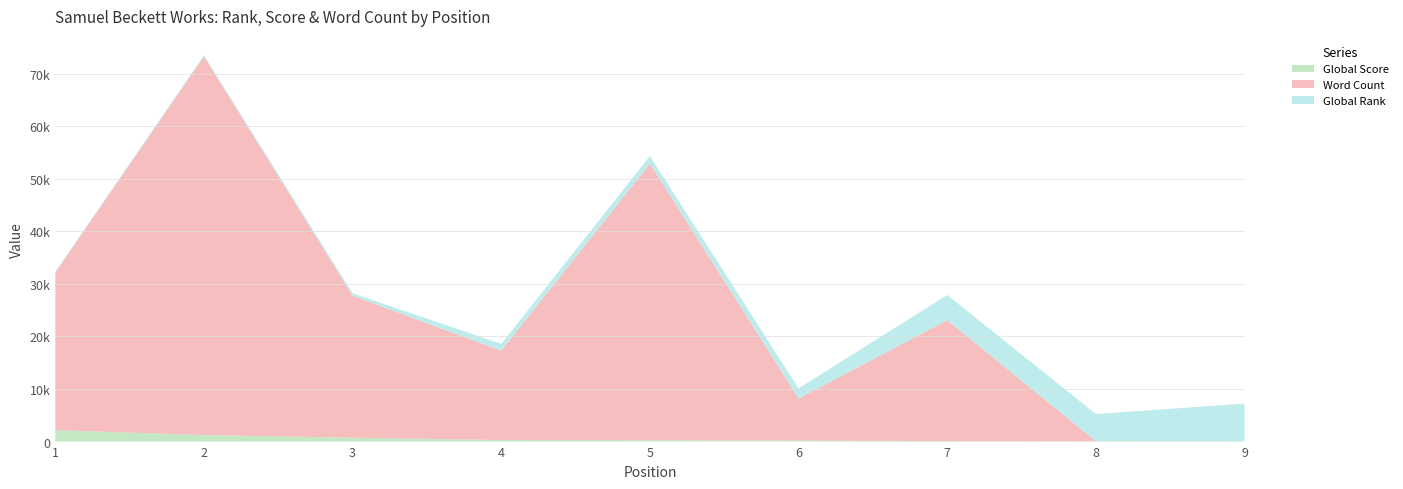

Reading right to left, transcribe all the data shown in this chart.

Global Score: 9=45	8=79	7=87	6=198	5=261	4=296	3=734	2=1244	1=2175
Global Rank: 9=7176	8=5157	7=4787	6=1924	5=1433	4=1280	3=471	2=244	1=96
Word Count: 9=0	8=0	7=23000	6=8000	5=52622	4=17000	3=27000	2=72000	1=30000